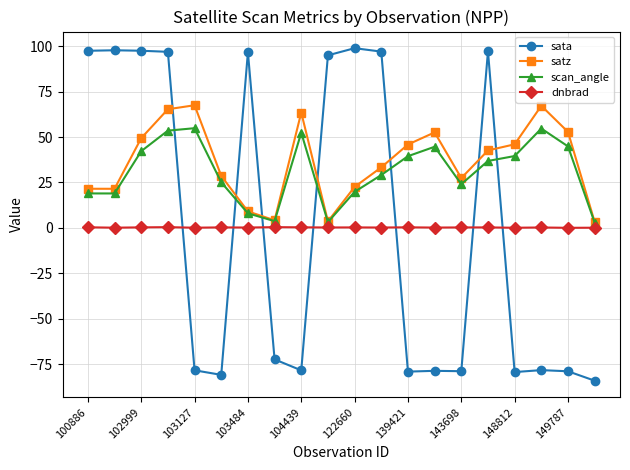

What is the value of the satz point at the 5th from the left?

67.5